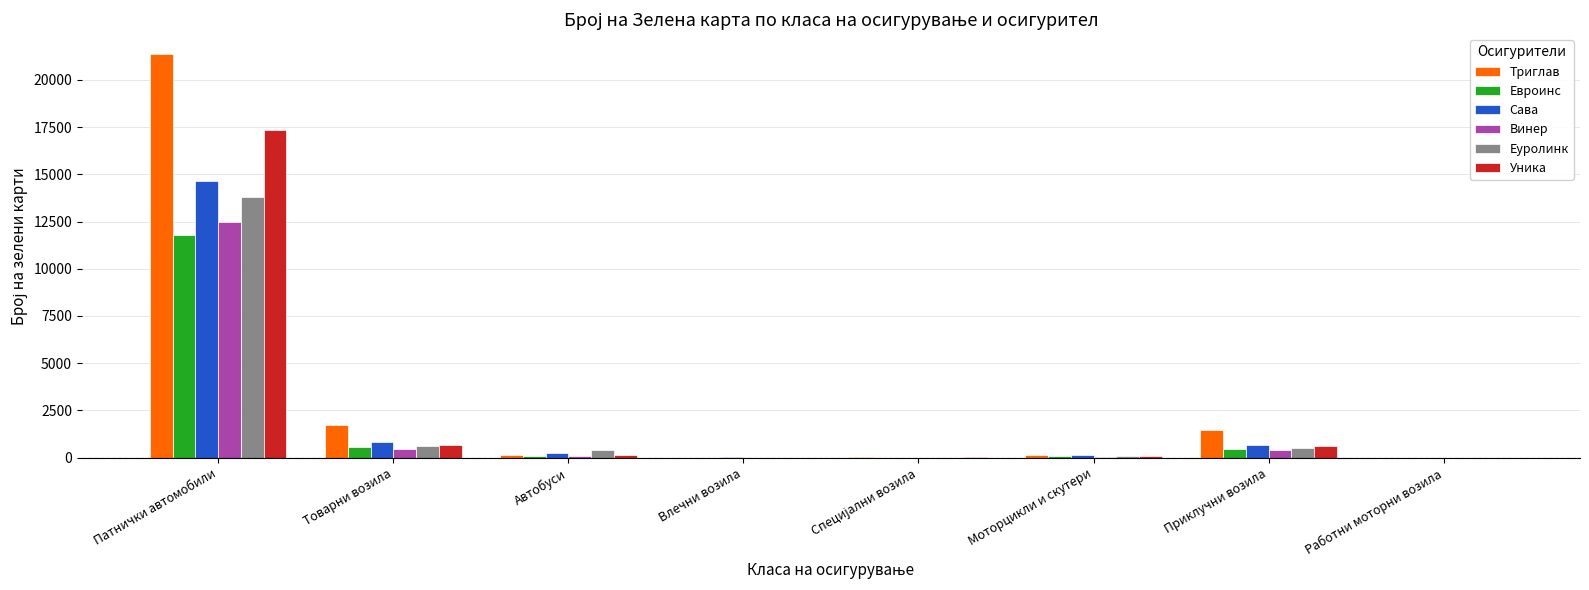

The Сава series shows 235 at Автобуси. True or false?

True